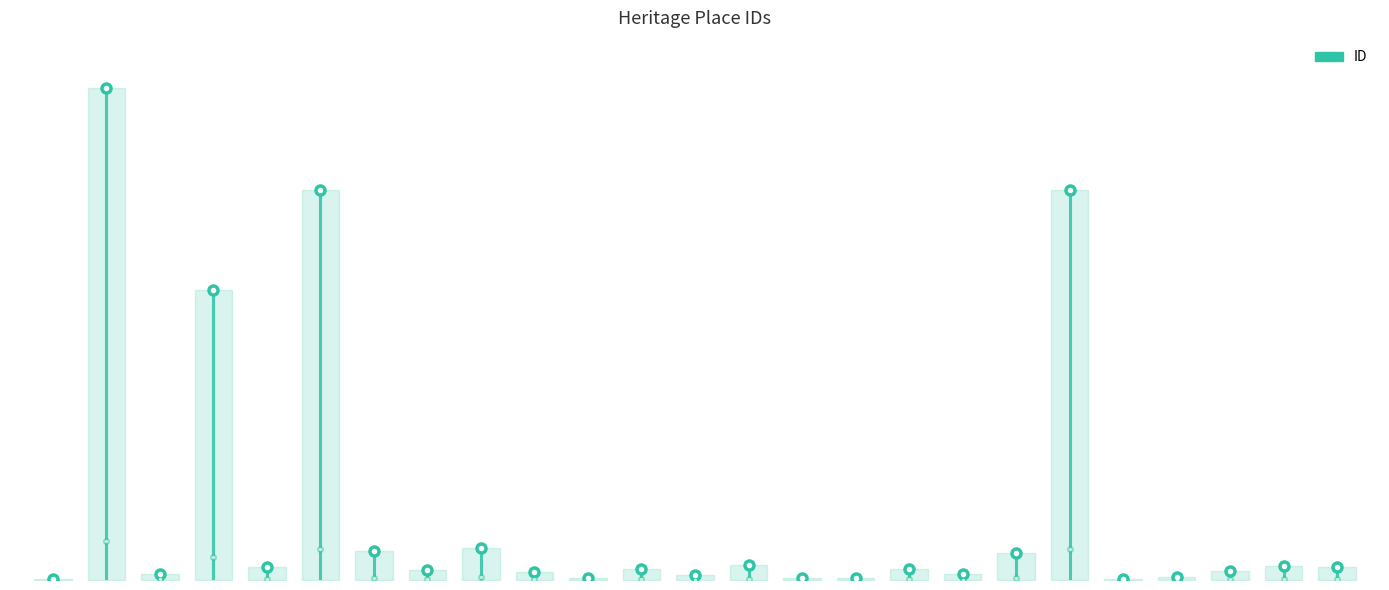

What is the maximum value shown in the chart?

517